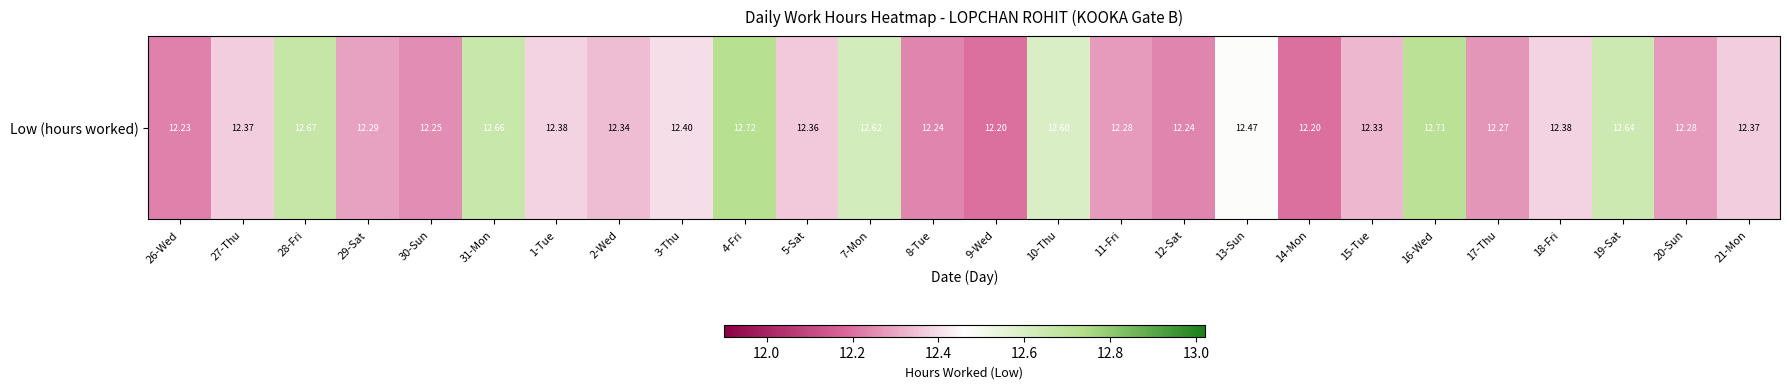

The chart shows a value of 17.2 at 15-Tue. True or false?

False